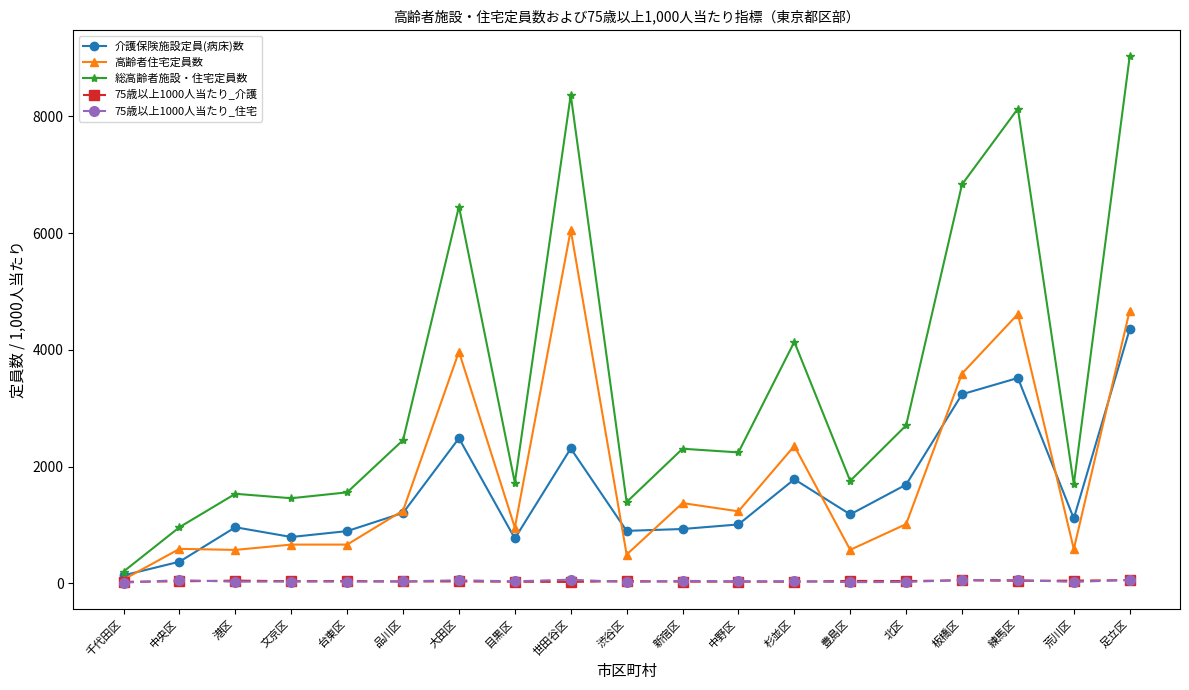

What is the value of the 高齢者住宅定員数 point at the 11th from the left?

1375.0